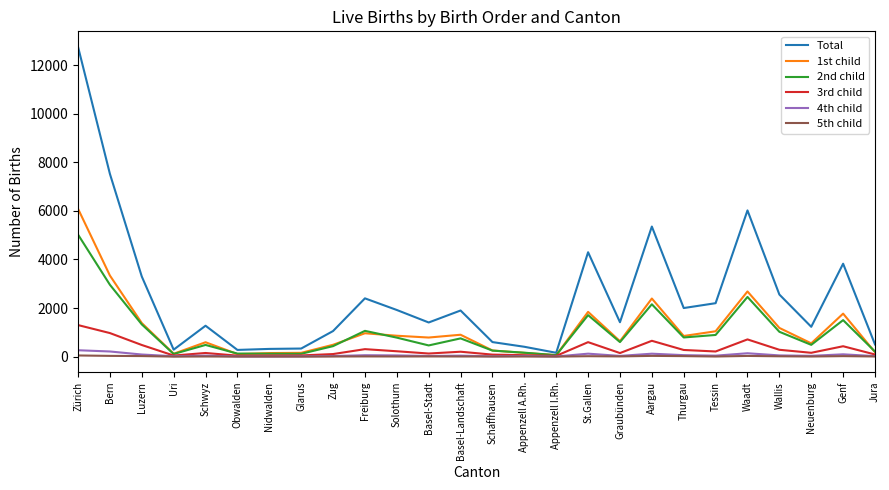

What is the difference between the highest and lowest values at Luzern?

3275